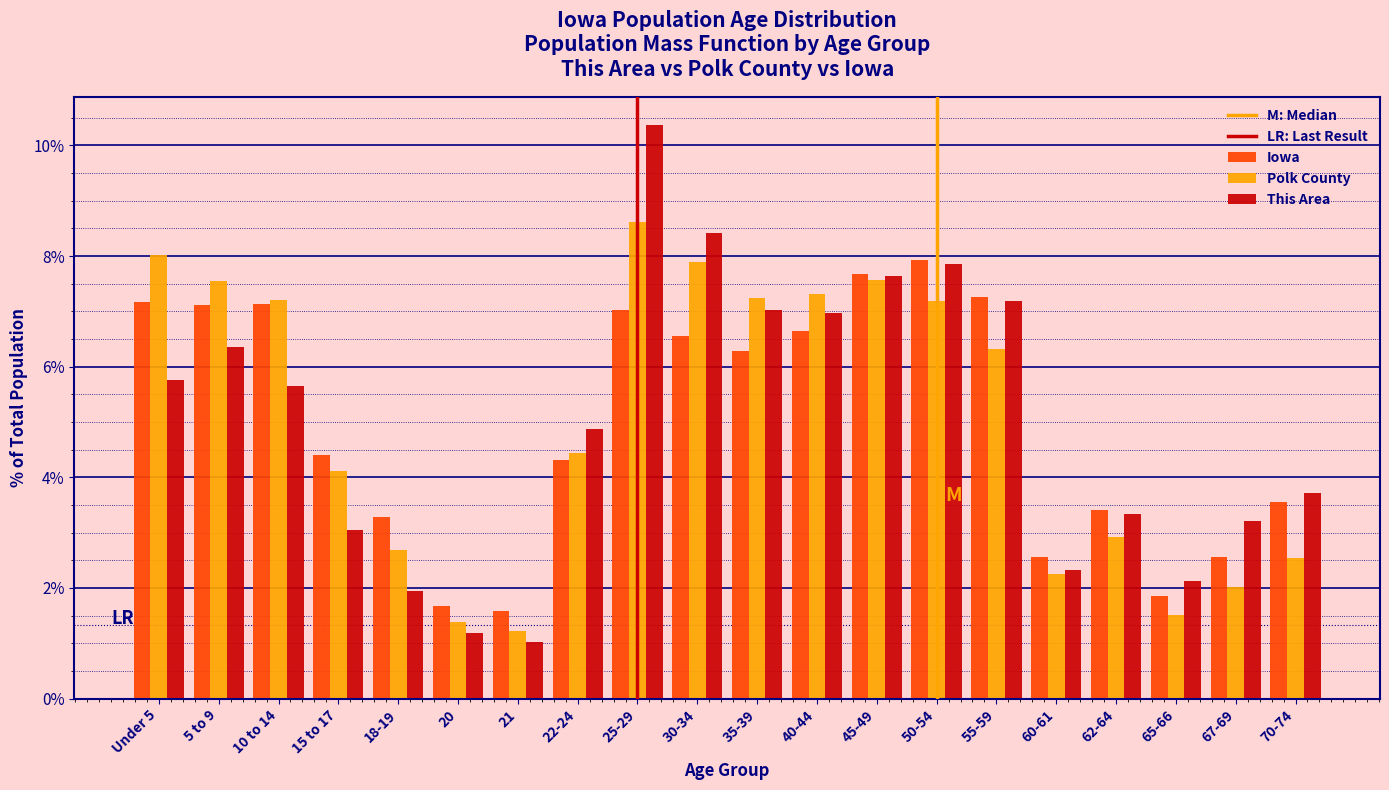

What is the difference between the maximum and second lowest values in the Polk County series?

7.2